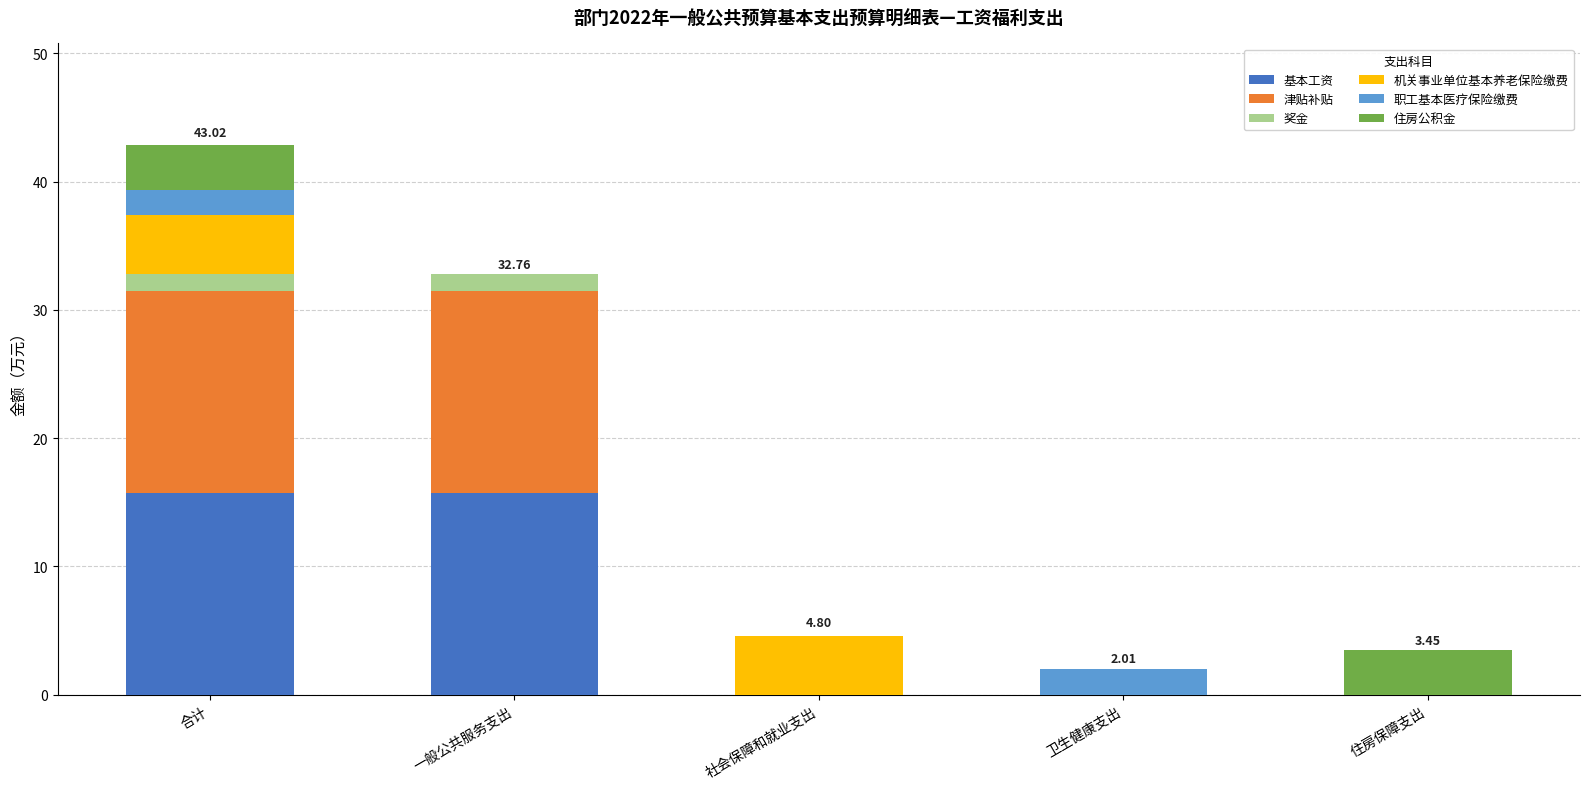

Does the chart contain stacked bars?

Yes